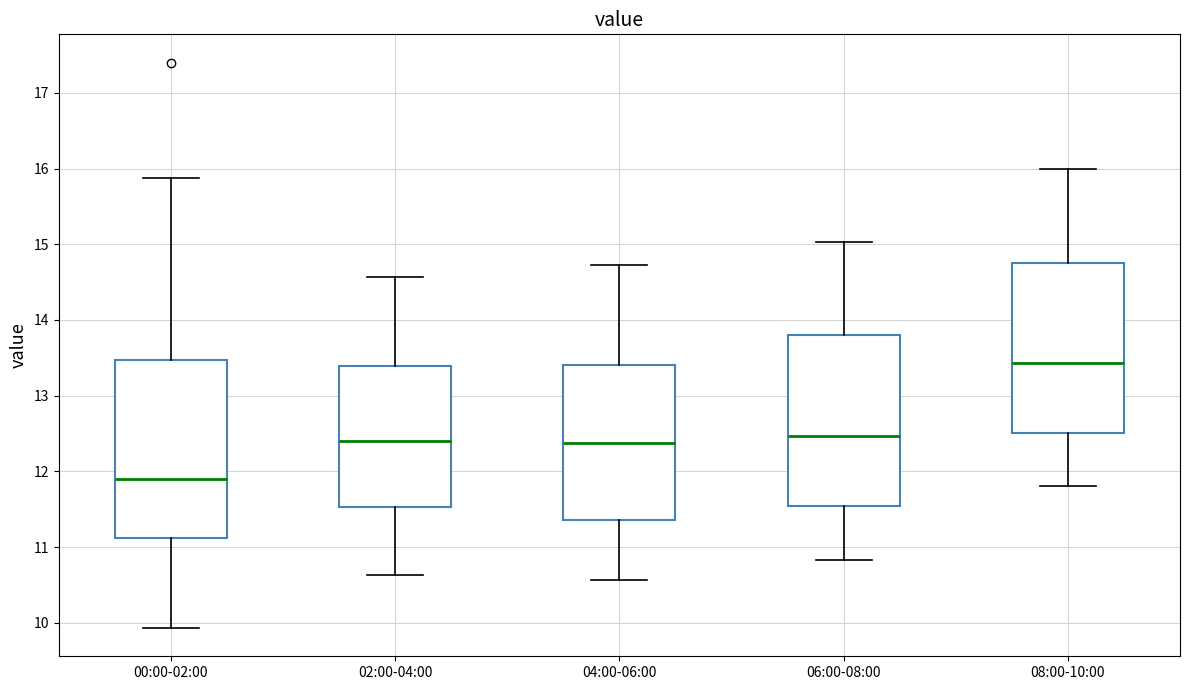

Which box's median line is the highest?

08:00-10:00